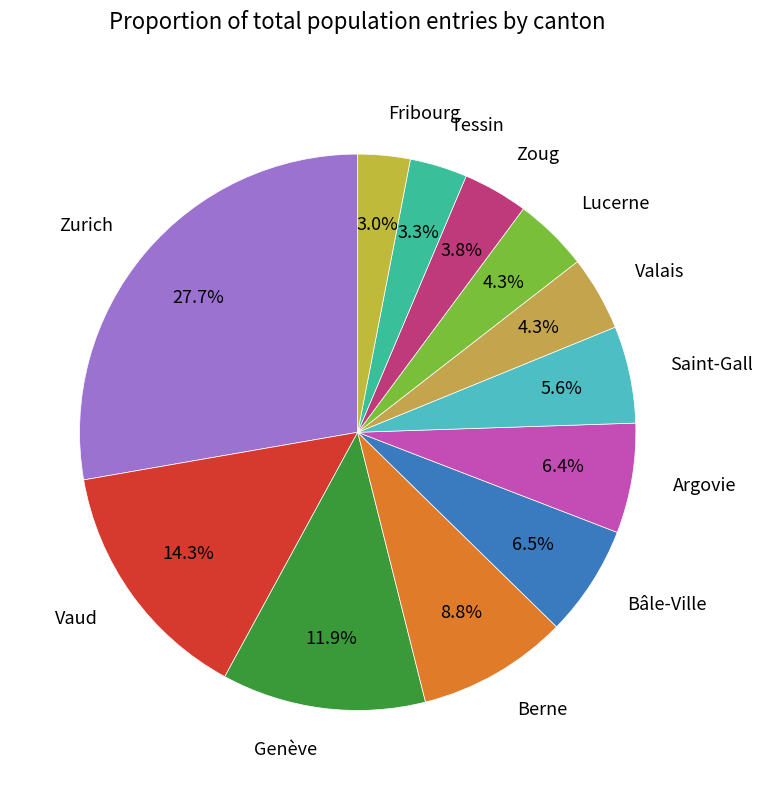

To the nearest percent, what is the difference between the Vaud and Bâle-Ville slice percentages?

8%